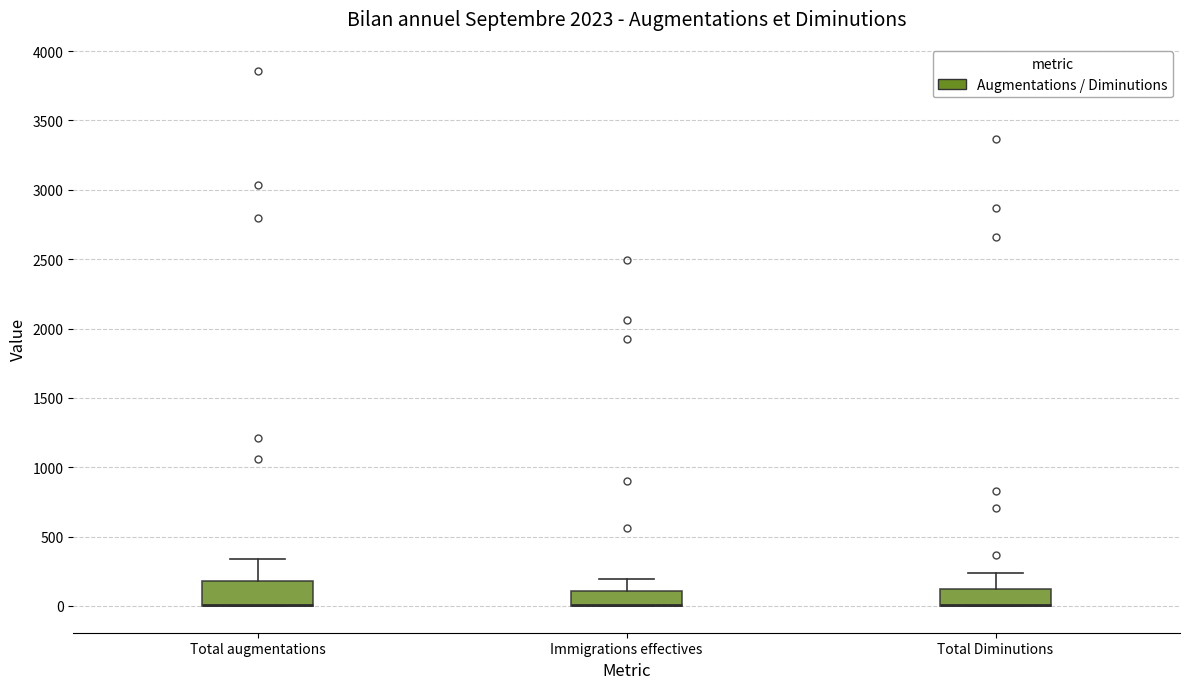

Where is the upper edge of the box for Total augmentations on the y-axis? The values are not printed on the chart, so give them approximately, as read against the axis.

200